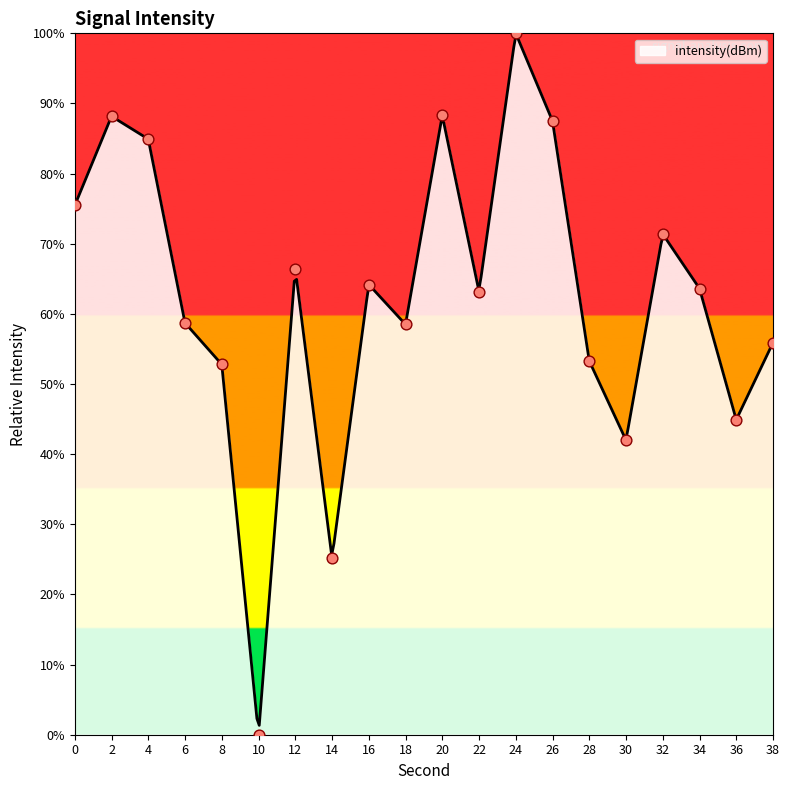

What is the change in value from 4 to 16?

-20.7